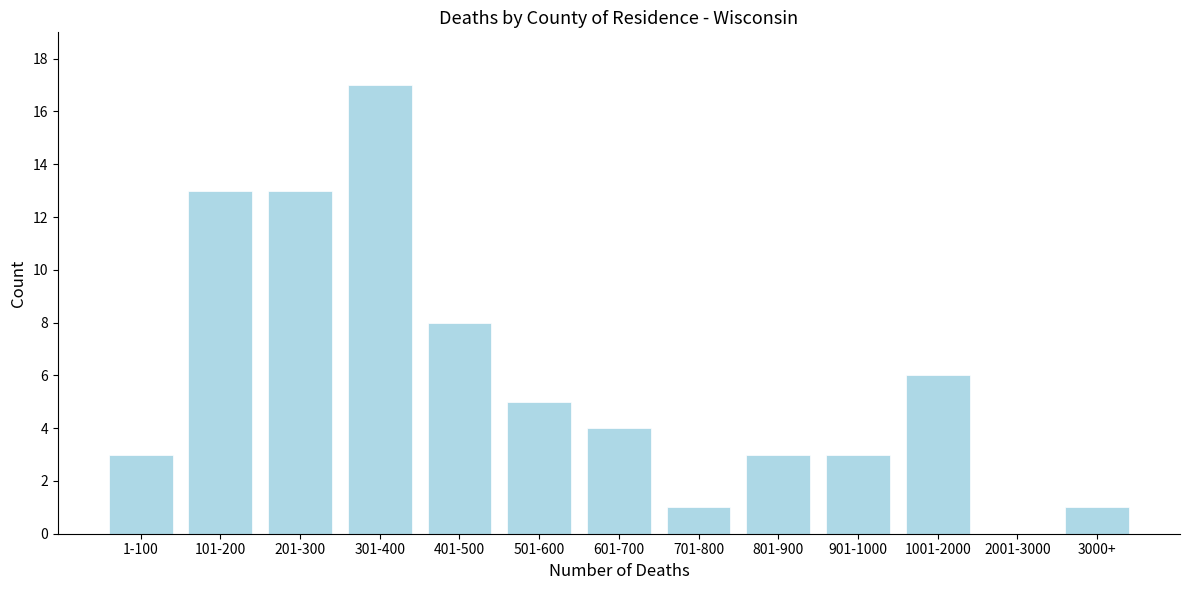

Reading left to right, what are all the values shown in this chart?

1-100=3	101-200=13	201-300=13	301-400=17	401-500=8	501-600=5	601-700=4	701-800=1	801-900=3	901-1000=3	1001-2000=6	2001-3000=0	3000+=1